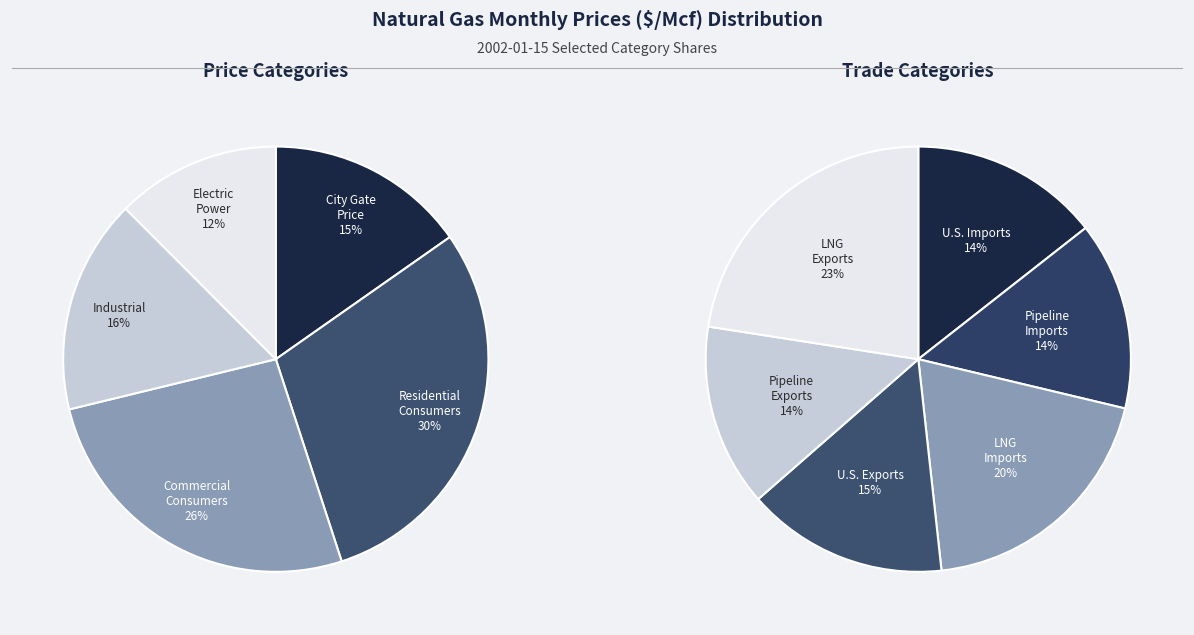

How many segments does this pie chart have?

11